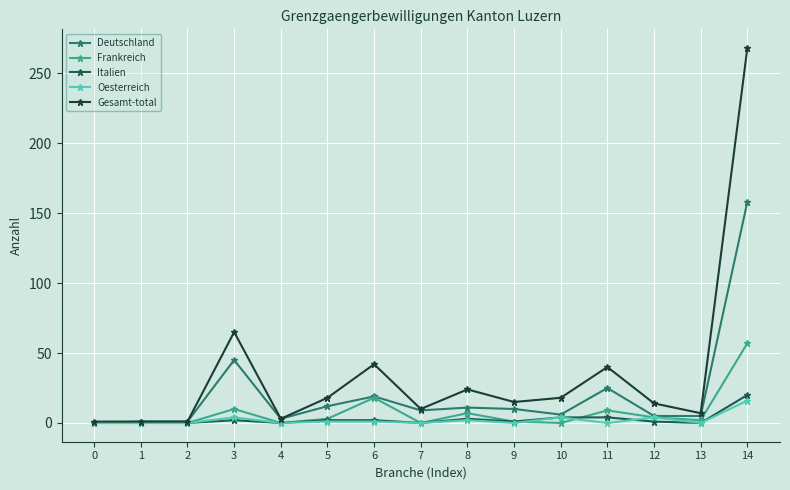

Which series has the largest total across all categories?

Gesamt-total